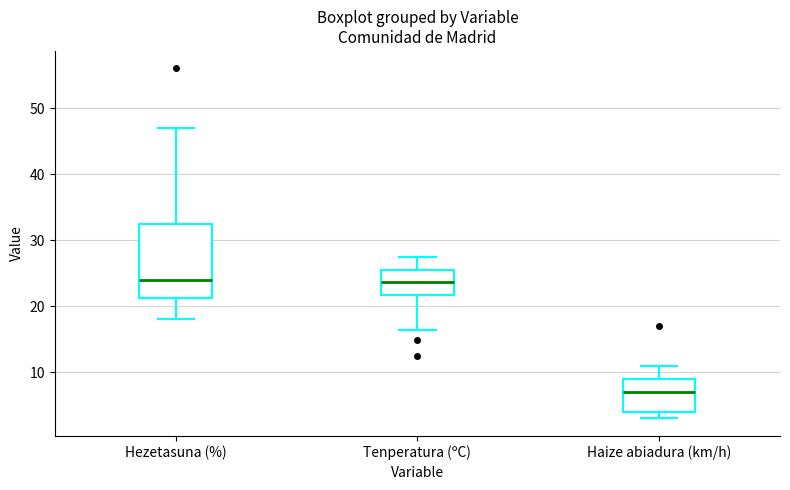

Reading left to right, transcribe this box plot: for each box, give where its median line is, the range the box spans, and where its two whiskers end, as read against the y-axis. The values are not printed on the chart, so give them approximately, as read against the axis.

Hezetasuna (%): median 24, box 21 to 33, whiskers 18 to 47
Tenperatura (ºC): median 24, box 22 to 26, whiskers 16 to 28
Haize abiadura (km/h): median 7, box 4 to 9, whiskers 3 to 11